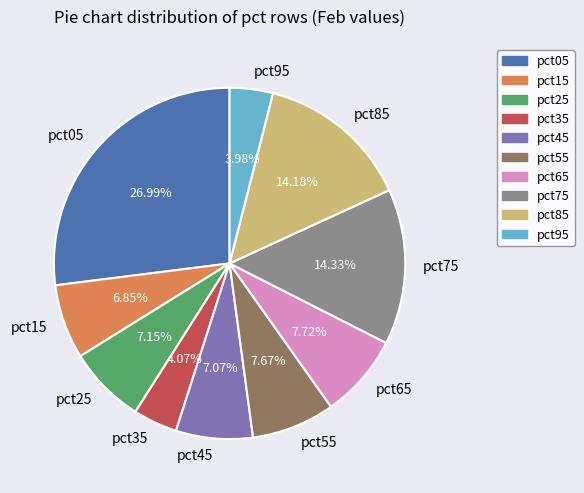

To the nearest percent, what is the difference between the pct05 and pct45 slice percentages?

20%